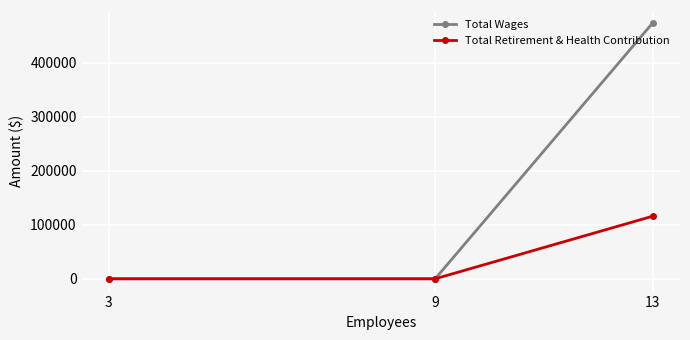

At which category does the chart reach its peak across all series?

13